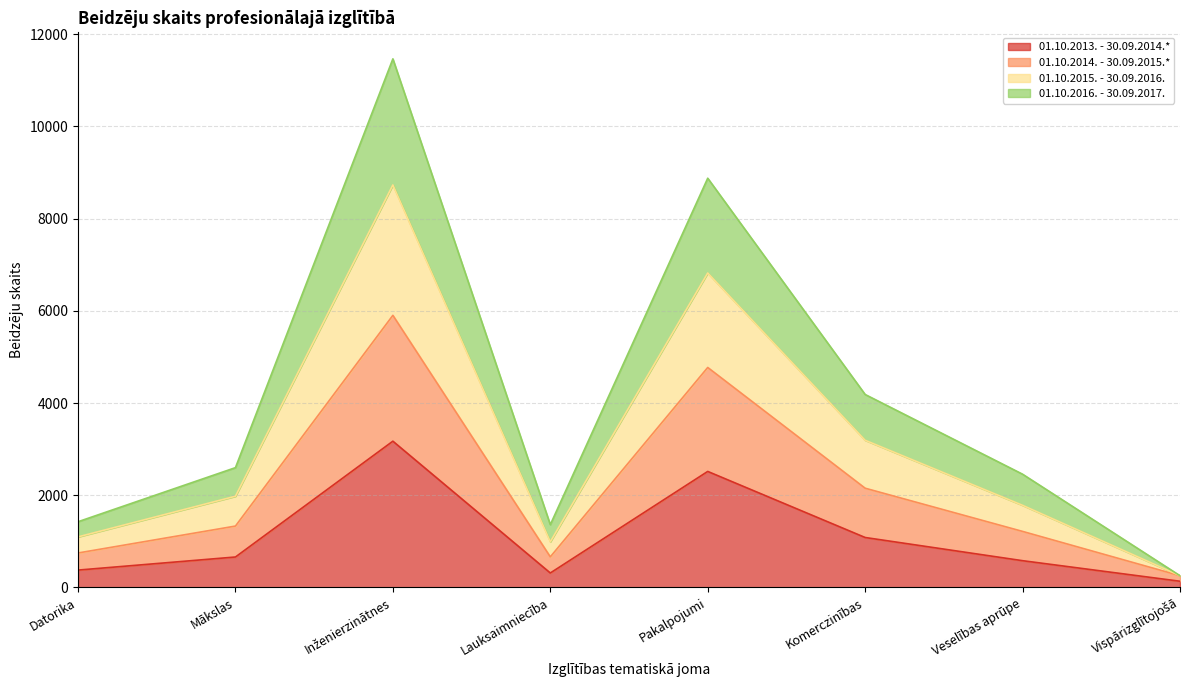

Rank the series by their maximum value, from lowest to highest.

01.10.2013. - 30.09.2014.*, 01.10.2014. - 30.09.2015.*, 01.10.2016. - 30.09.2017., 01.10.2015. - 30.09.2016.